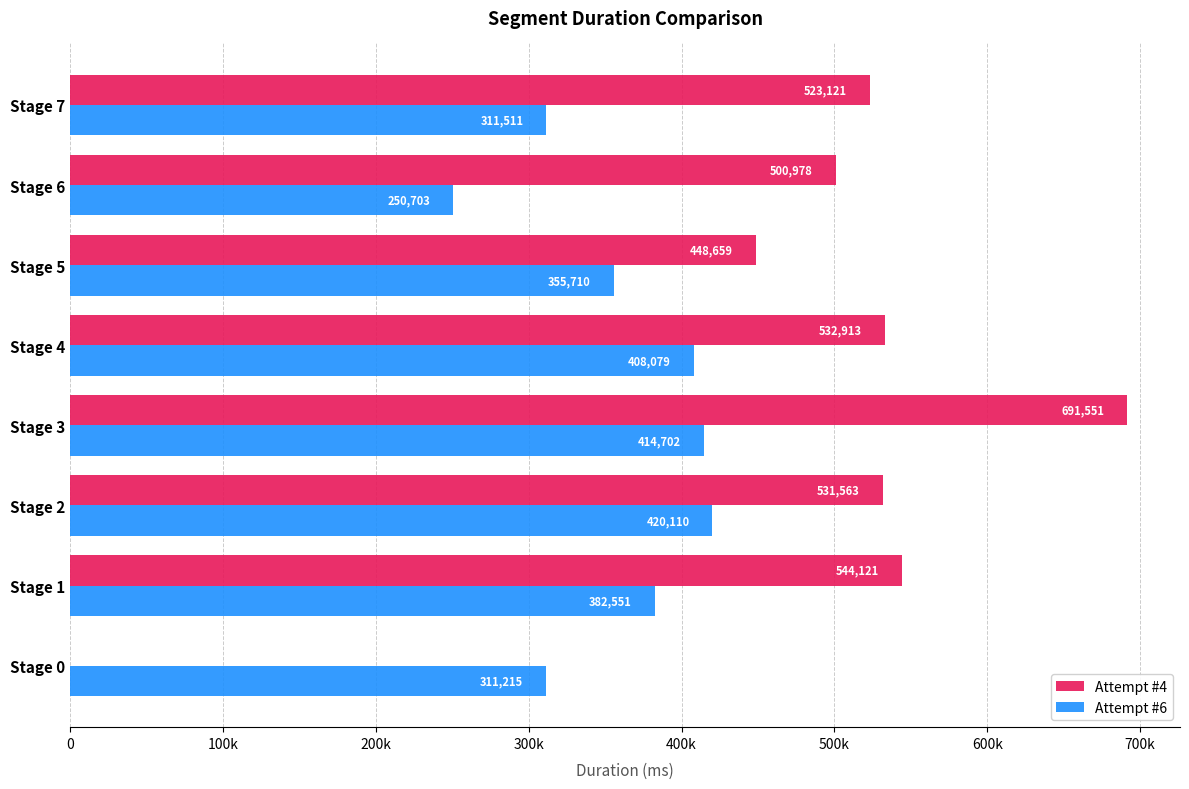

What are all the series names shown in the legend?

Attempt #4, Attempt #6